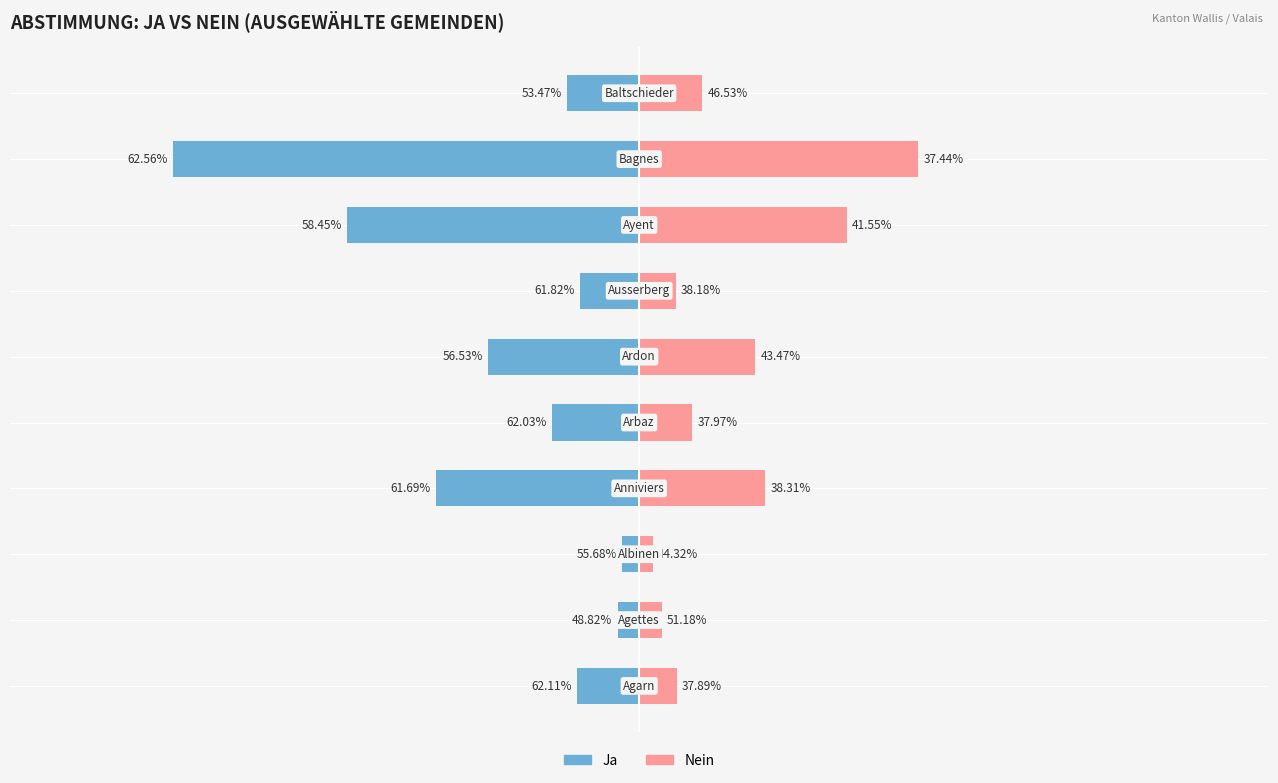

Count the number of categories in the chart.

10